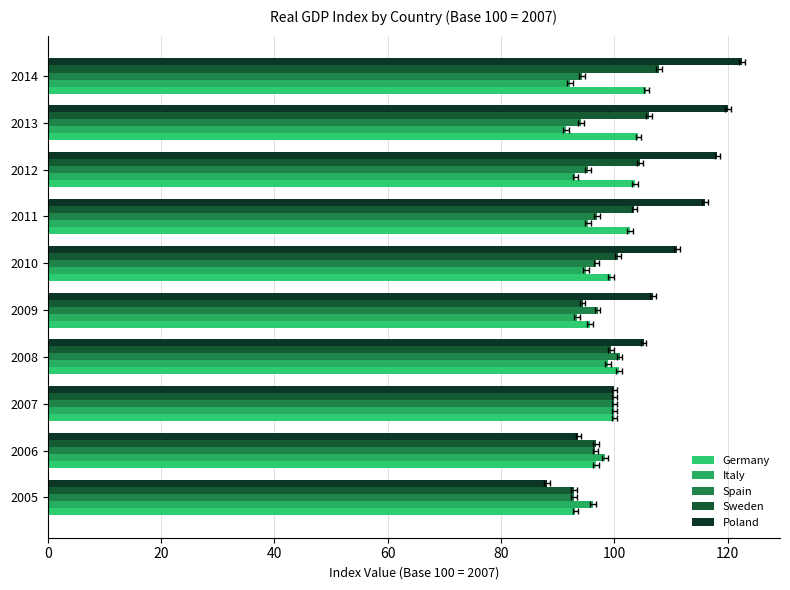

What are all the series names shown in the legend?

Germany, Italy, Spain, Sweden, Poland